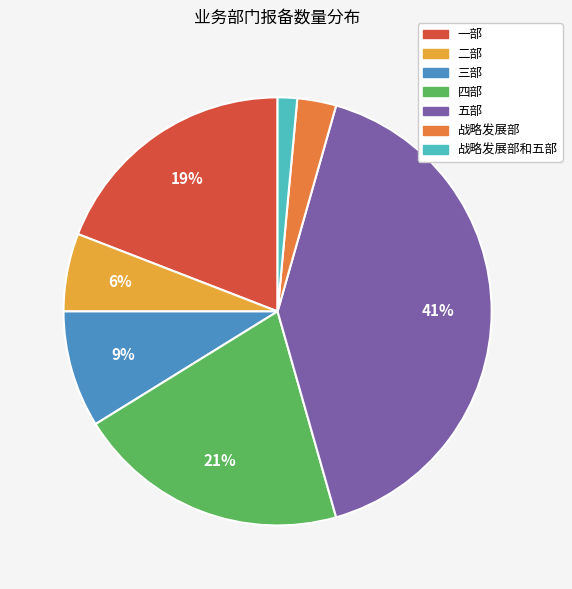

How many segments does this pie chart have?

7